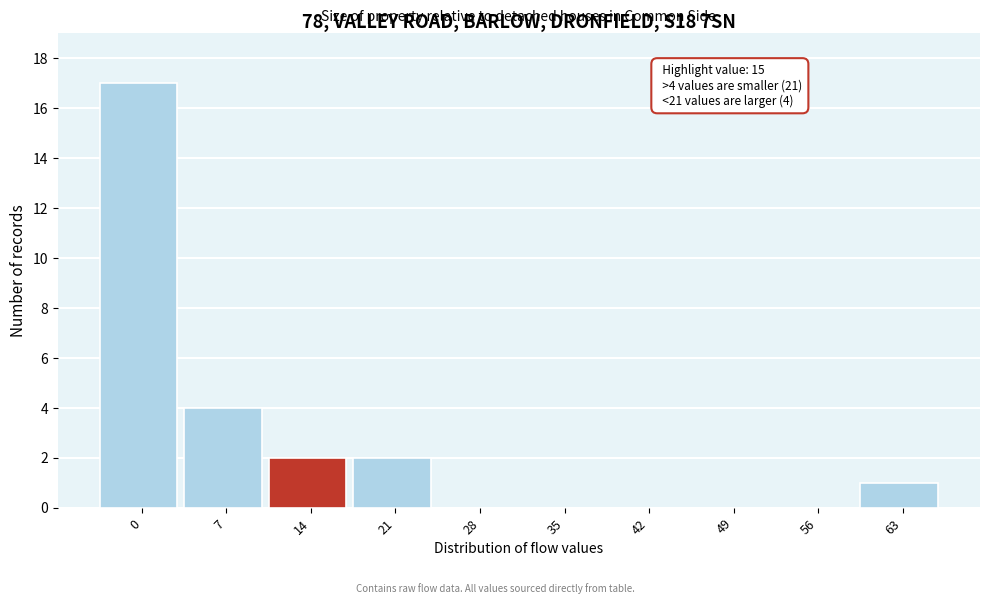

Reading left to right, extract all data points from this chart.

0=17	7=4	14=2	21=2	28=0	35=0	42=0	49=0	56=0	63=1